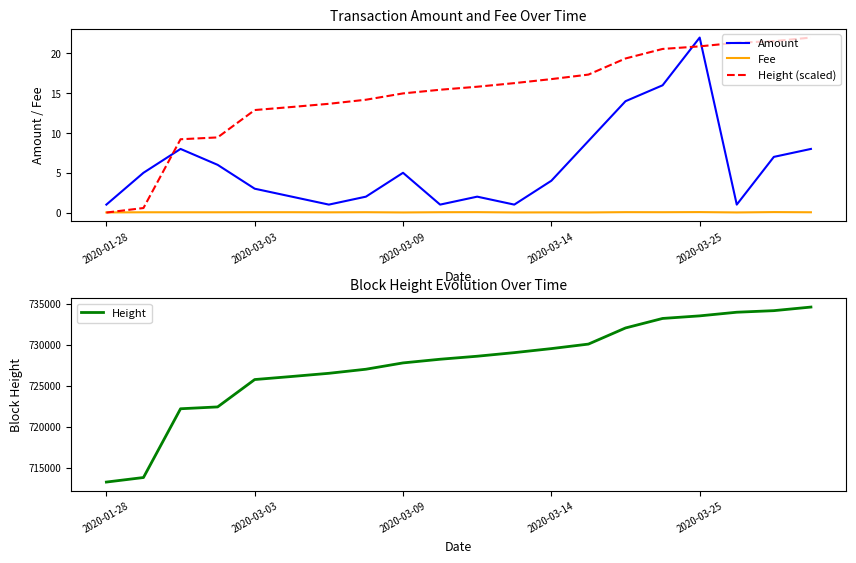

The Height series shows 729044.0 at 11. True or false?

True